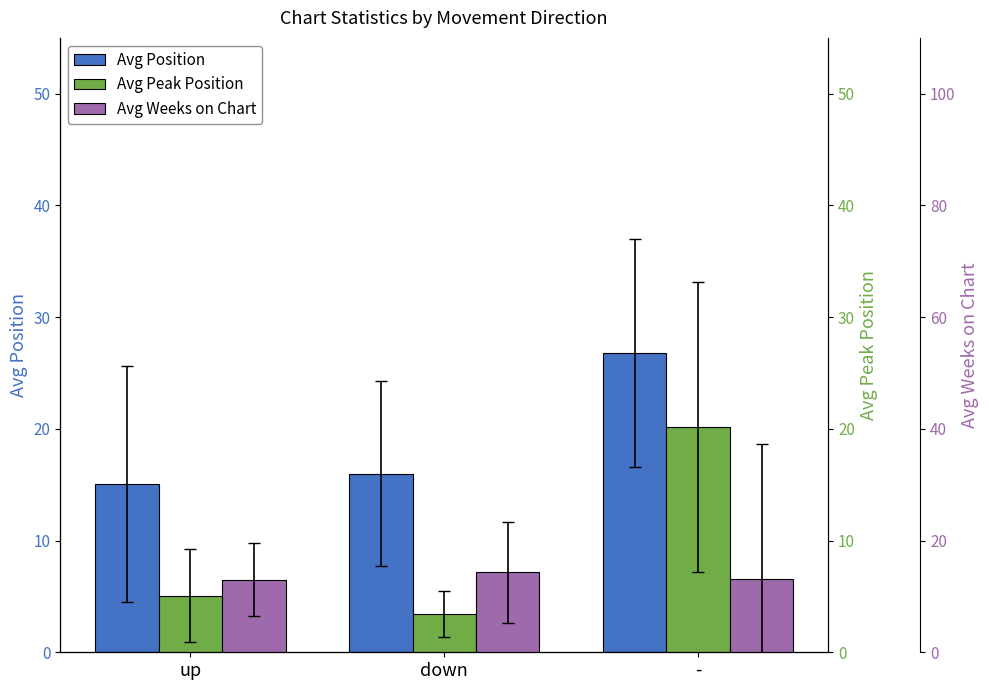

List the series in order of their overall mean, highest first.

Avg Position, Avg Weeks on Chart, Avg Peak Position